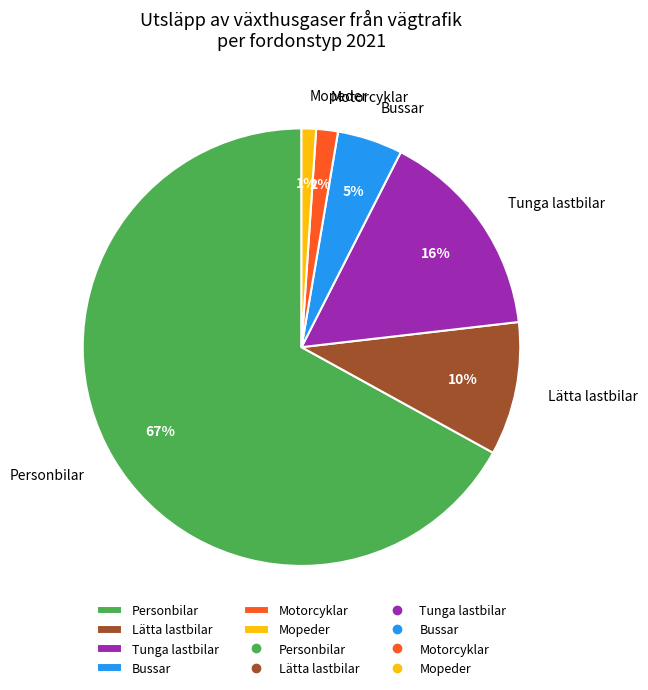

Rank the categories by value from highest to lowest.

Personbilar, Tunga lastbilar, Lätta lastbilar, Bussar, Motorcyklar, Mopeder